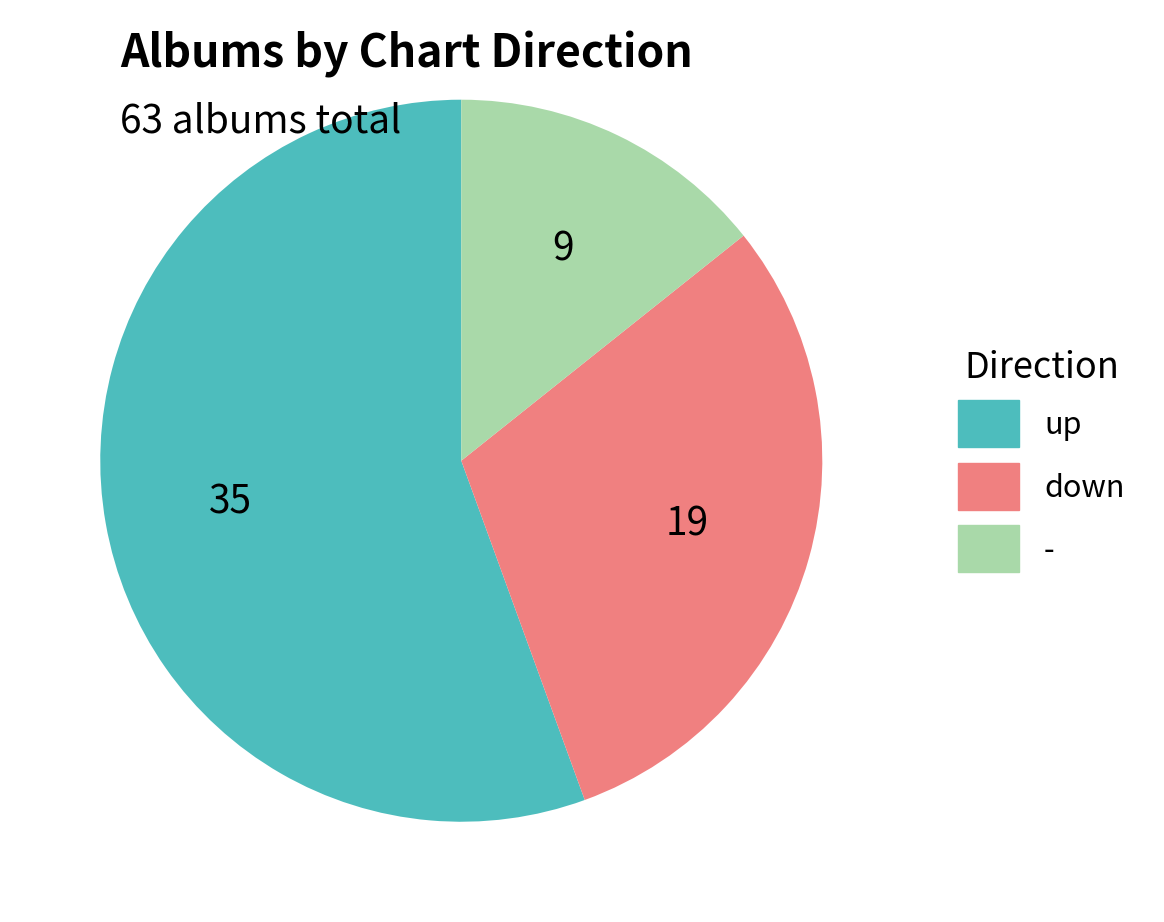

Rank the categories by value from lowest to highest.

-, down, up